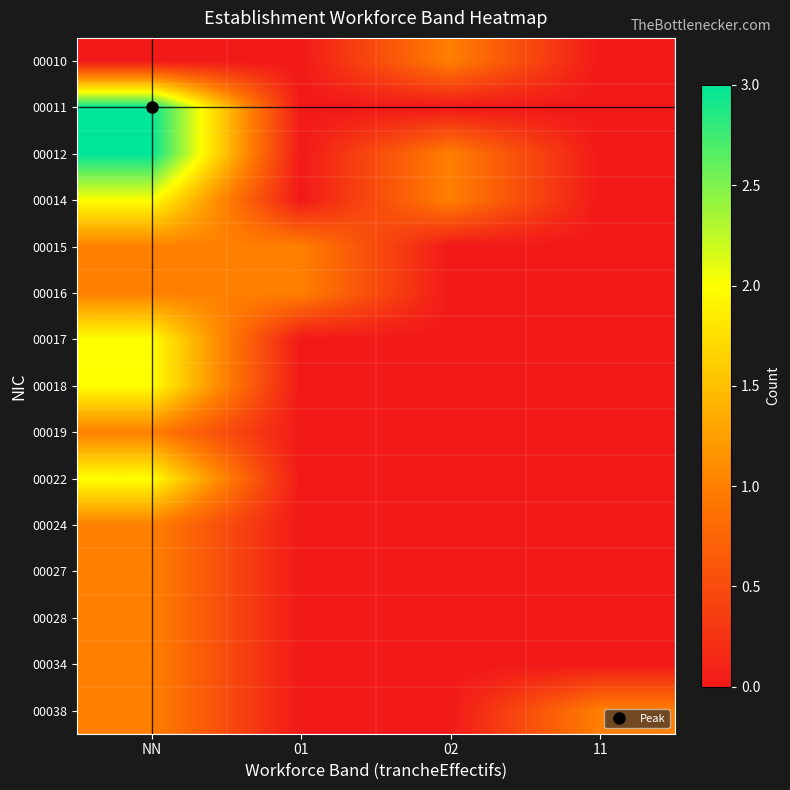

How many categories are shown in the chart?

4